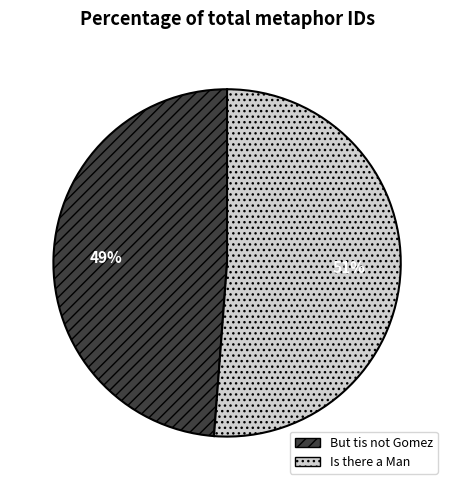

True or false: But tis not Gomez accounts for 63% of the total.

False